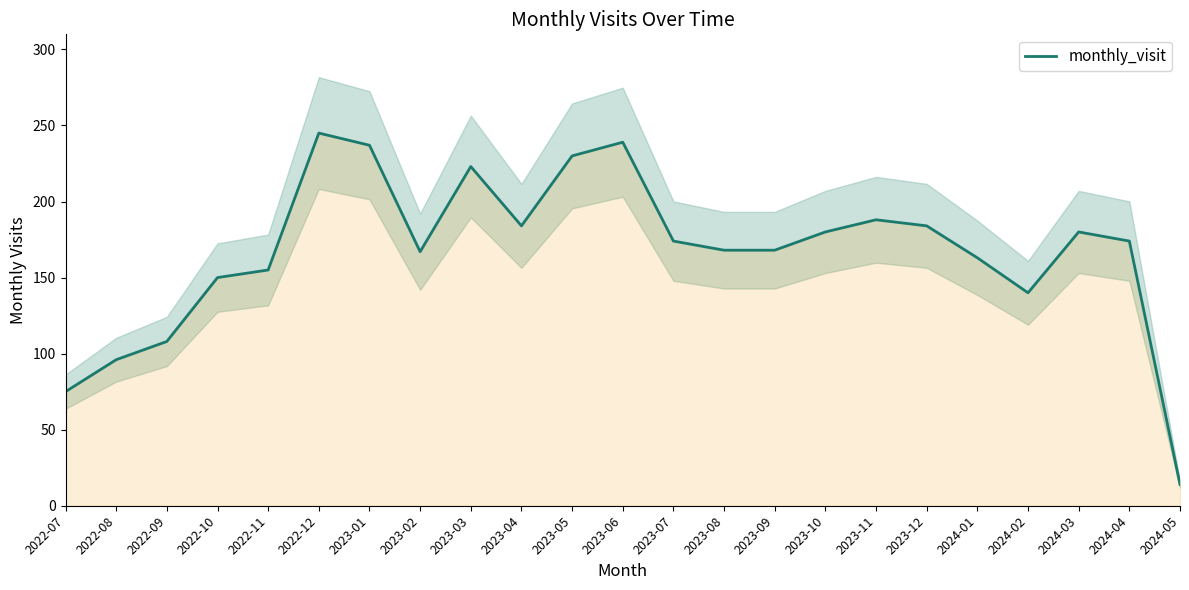

Does the chart display data point markers on the line(s)?

No